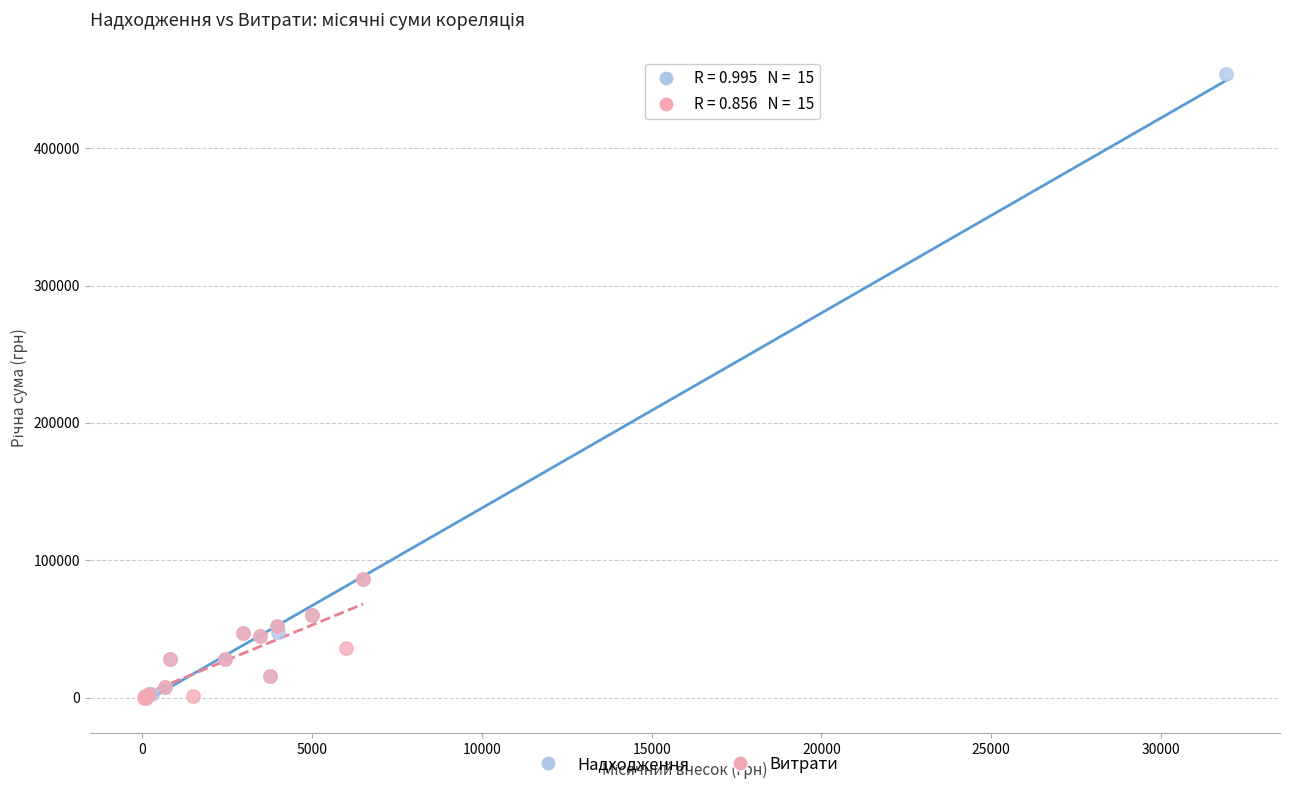

Which series has the largest Y range (max minus min)?

Надходження